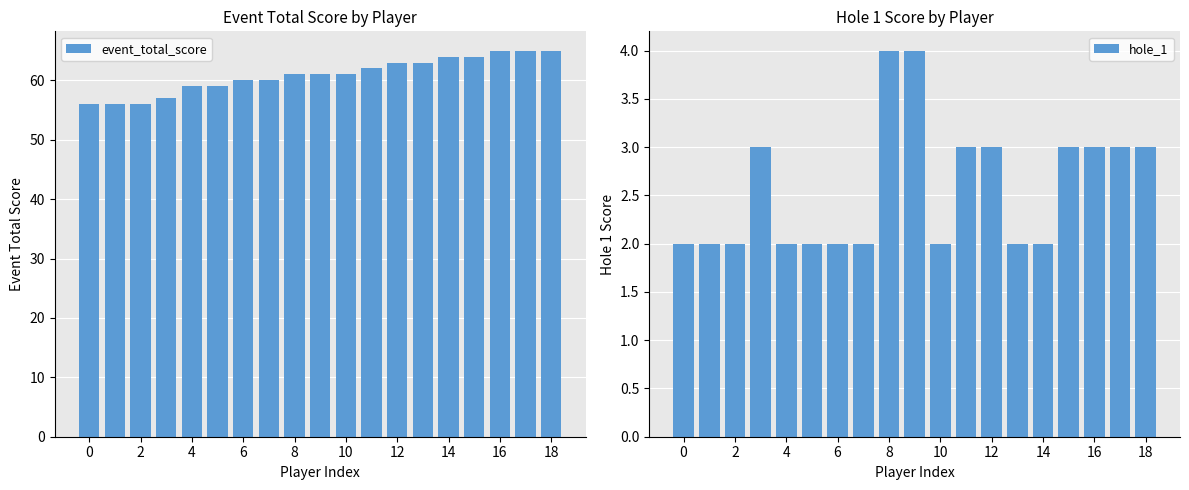

What is the sum of all event_total_score values?

1157